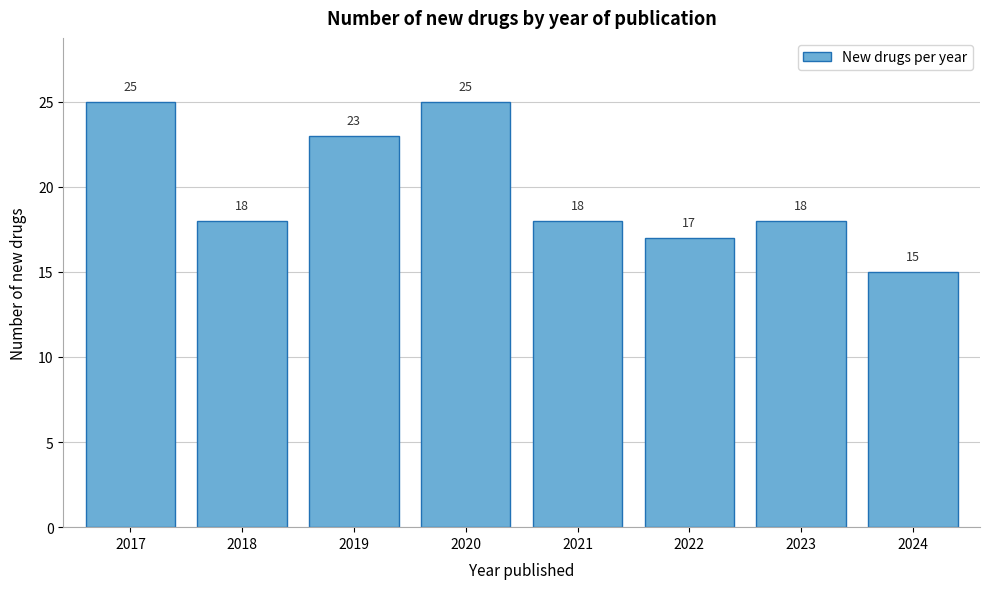

Reading left to right, extract all data points from this chart.

25	18	23	25	18	17	18	15